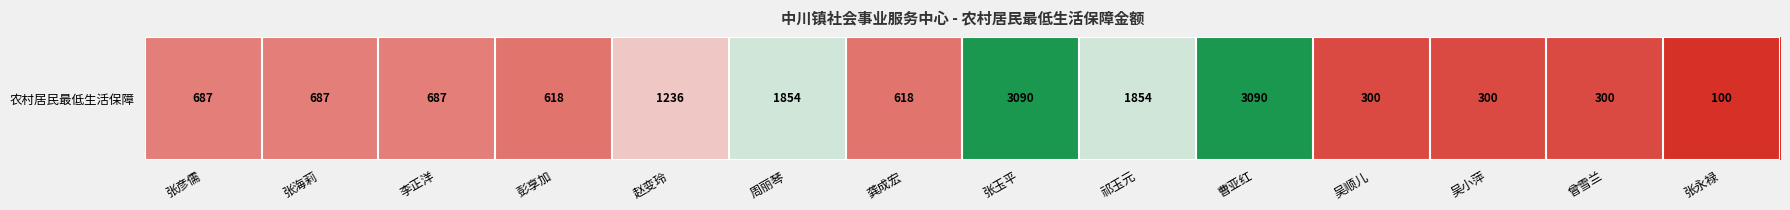

At which category does the chart reach its peak across all series?

张玉平